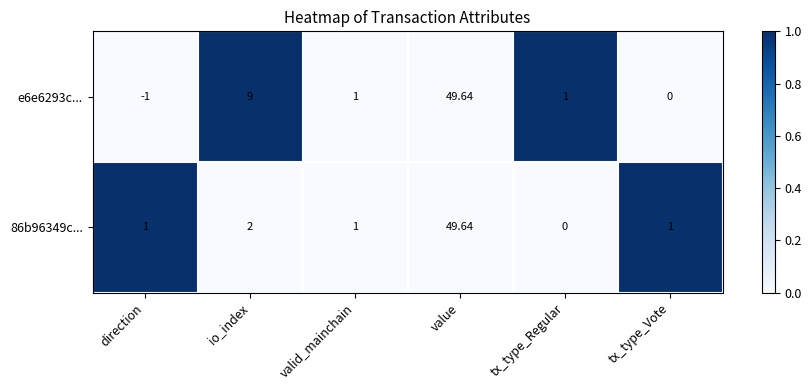

At which category is the sum across all series the highest?

value